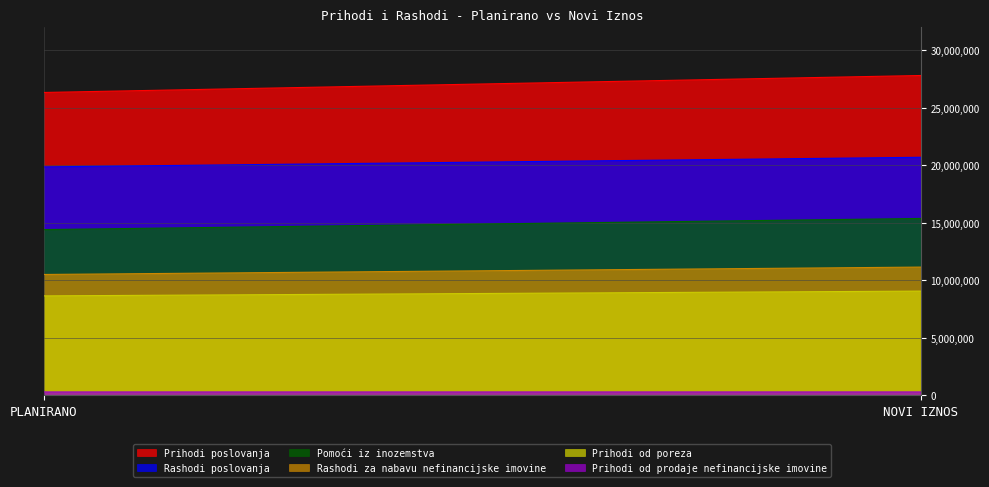

How many lines are shown in the chart?

6